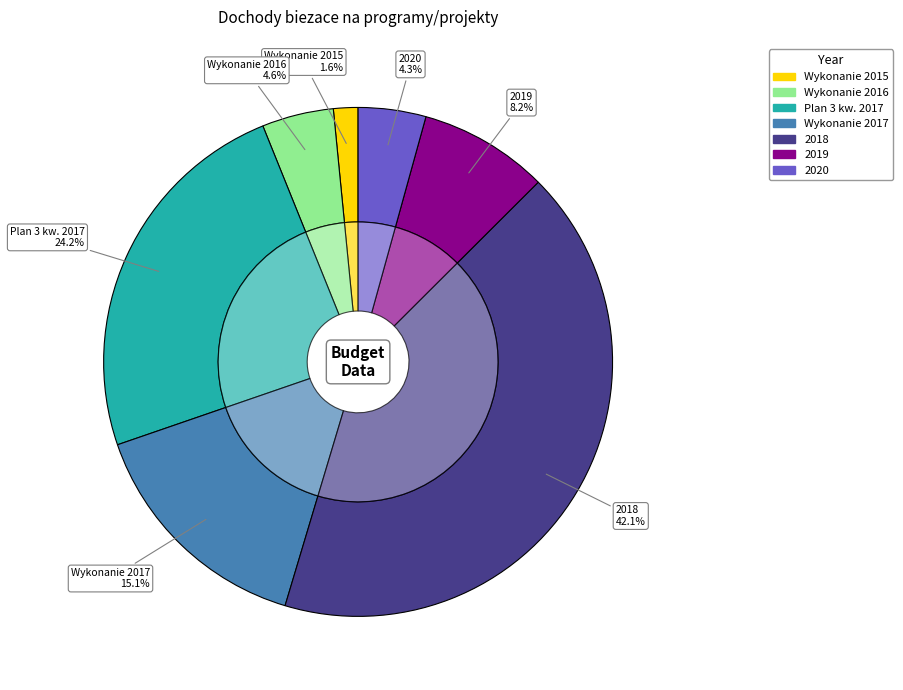

Does Plan 3 kw. 2017 account for over 50% of the chart?

No